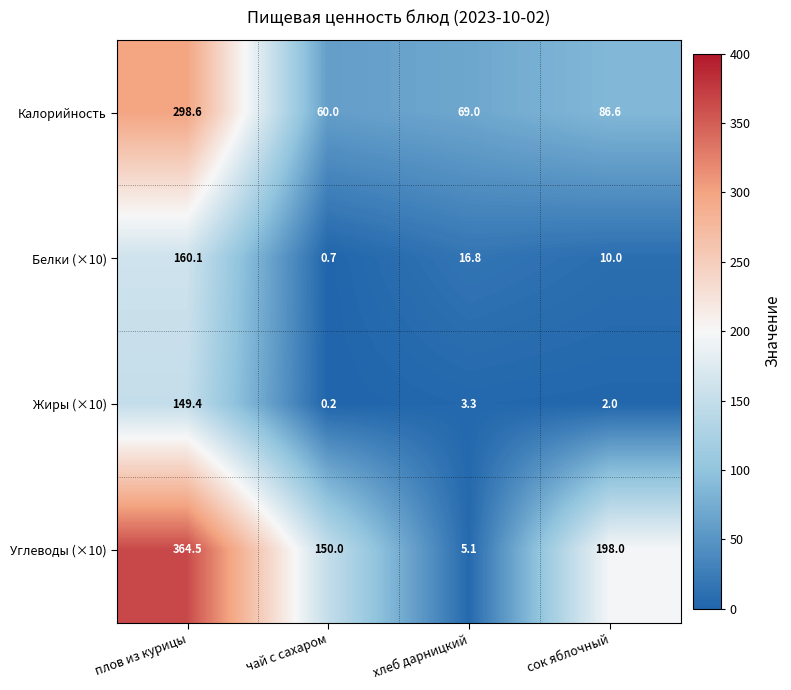

What is the difference between the second highest and minimum values in the Калорийность series?

26.6